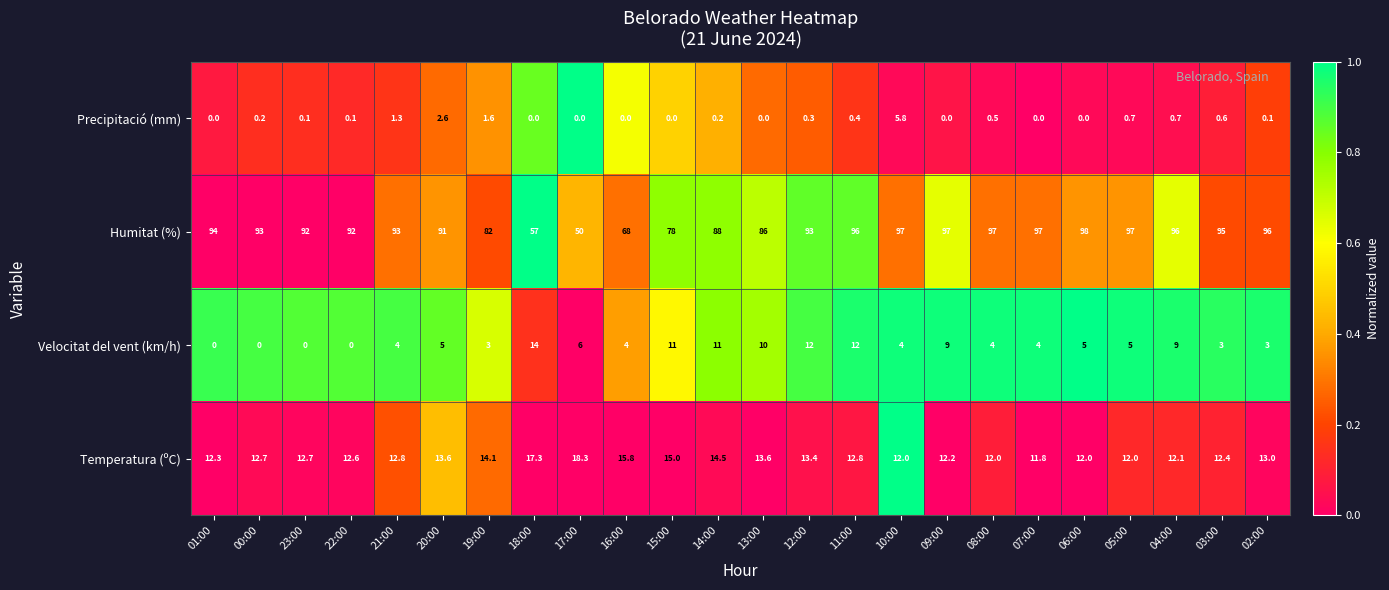

Which category has the highest value in the Humitat (%) series?

06:00